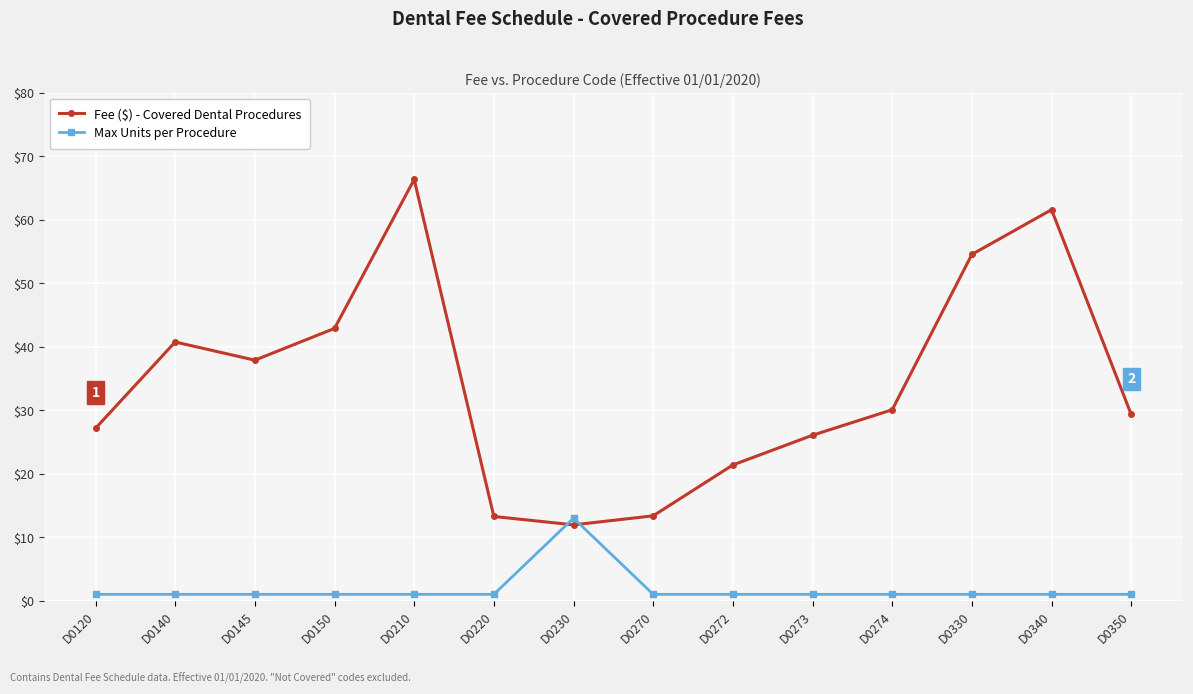

What are all the series names shown in the legend?

Fee ($) - Covered Dental Procedures, Max Units per Procedure